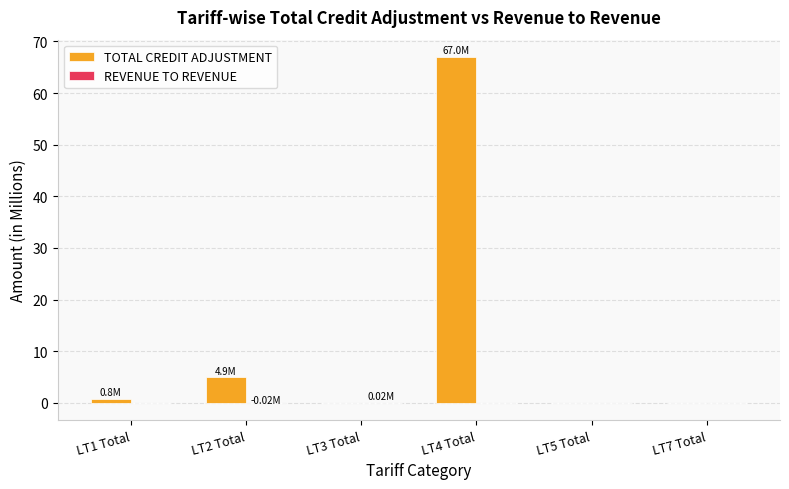

At which category is the sum across all series the highest?

LT4 Total